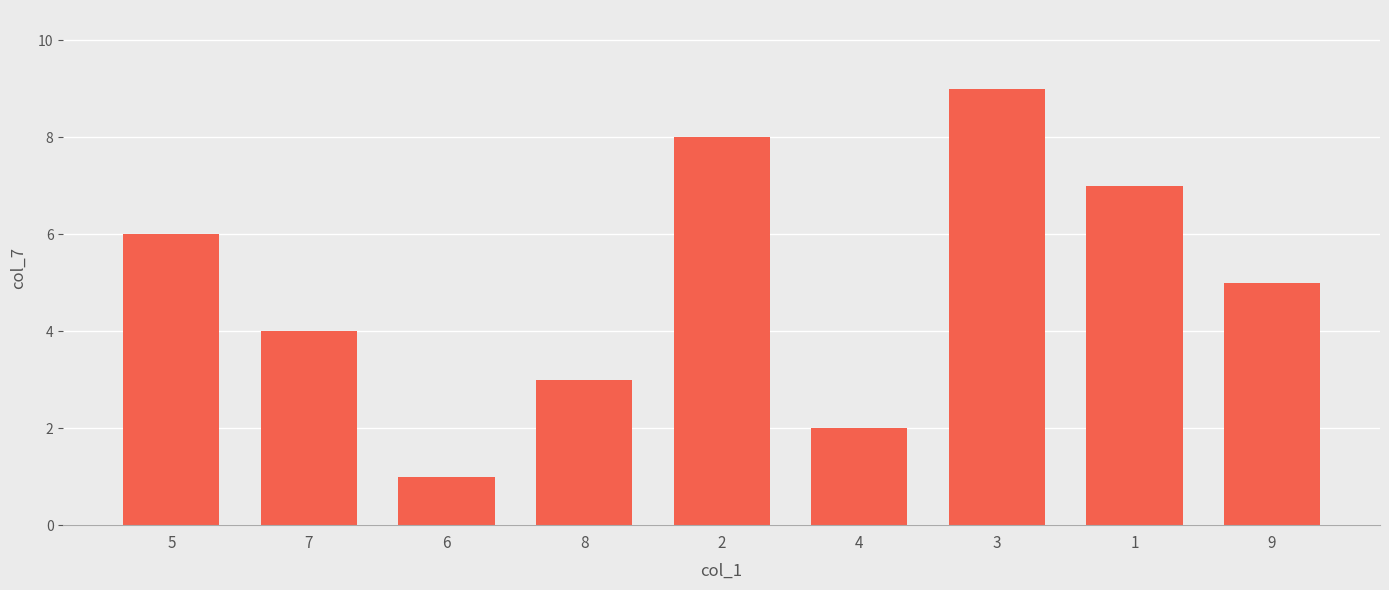

Approximately how many times larger is the value at 8 compared to 1?

0.4